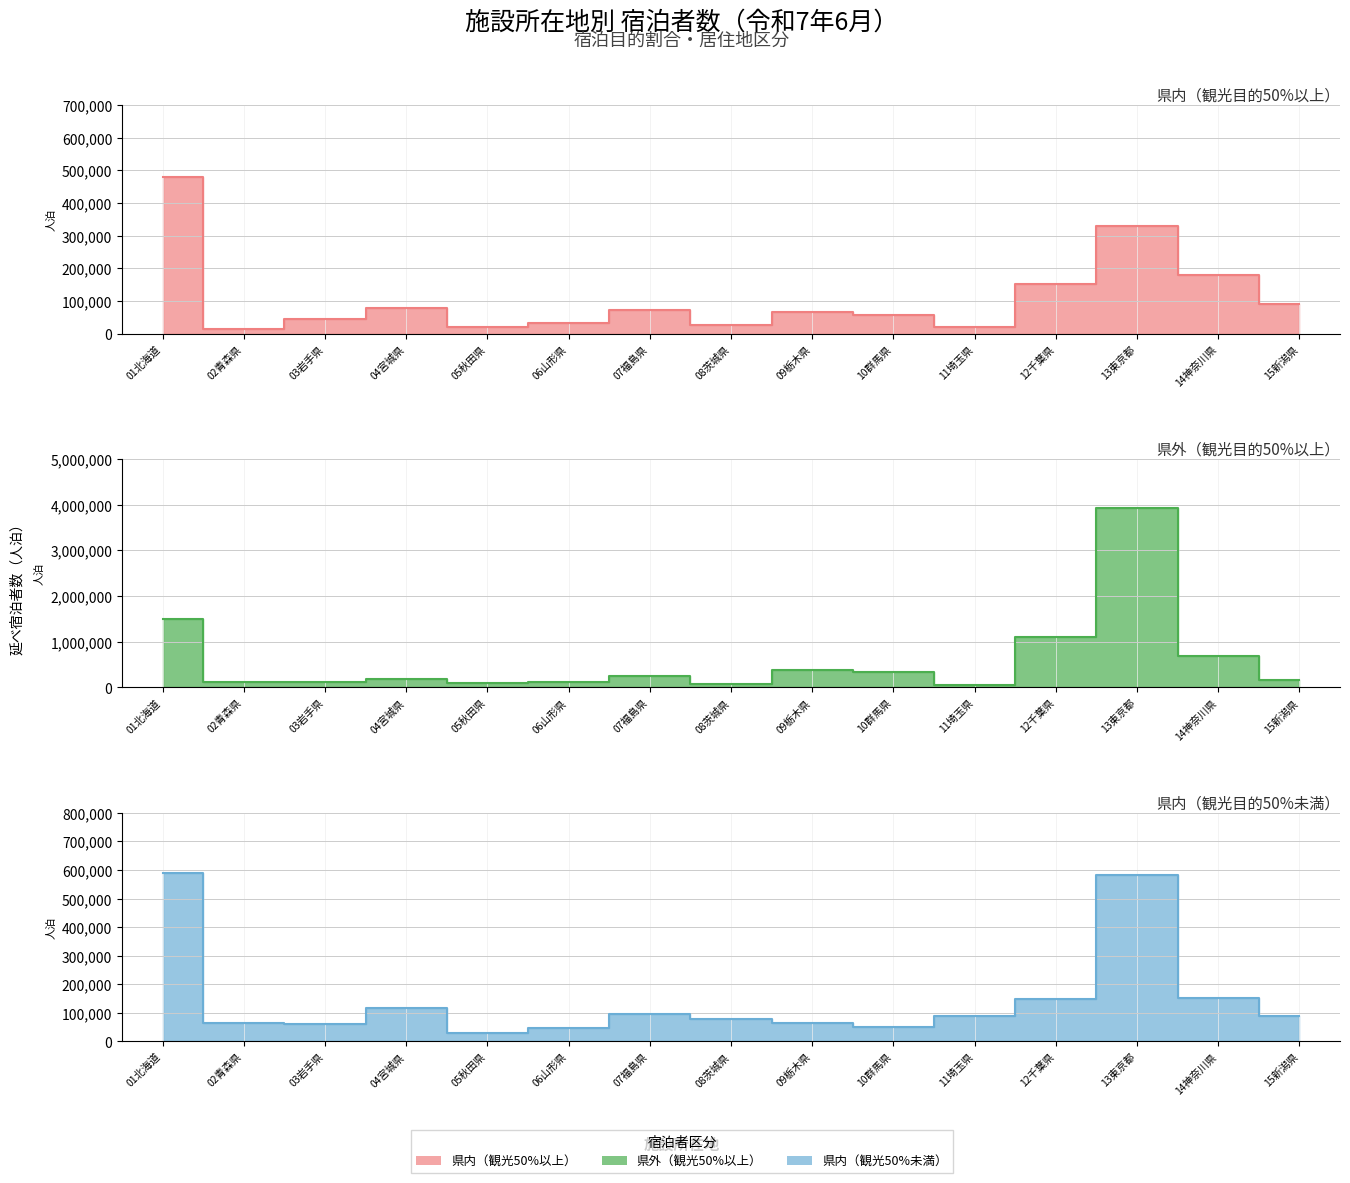

How many categories are shown in the chart?

15